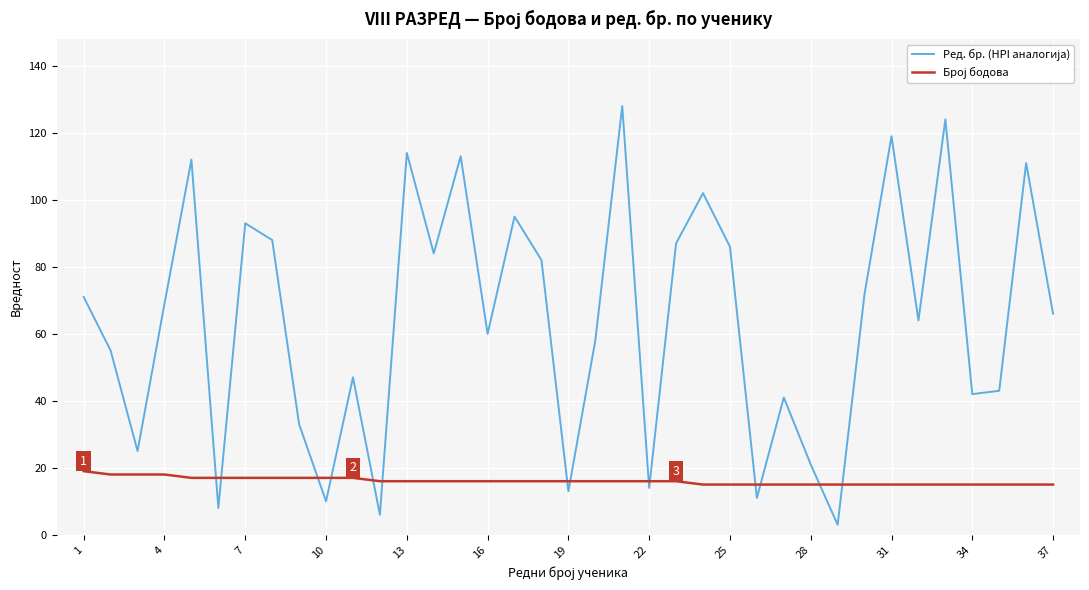

What is the greatest value displayed?

128